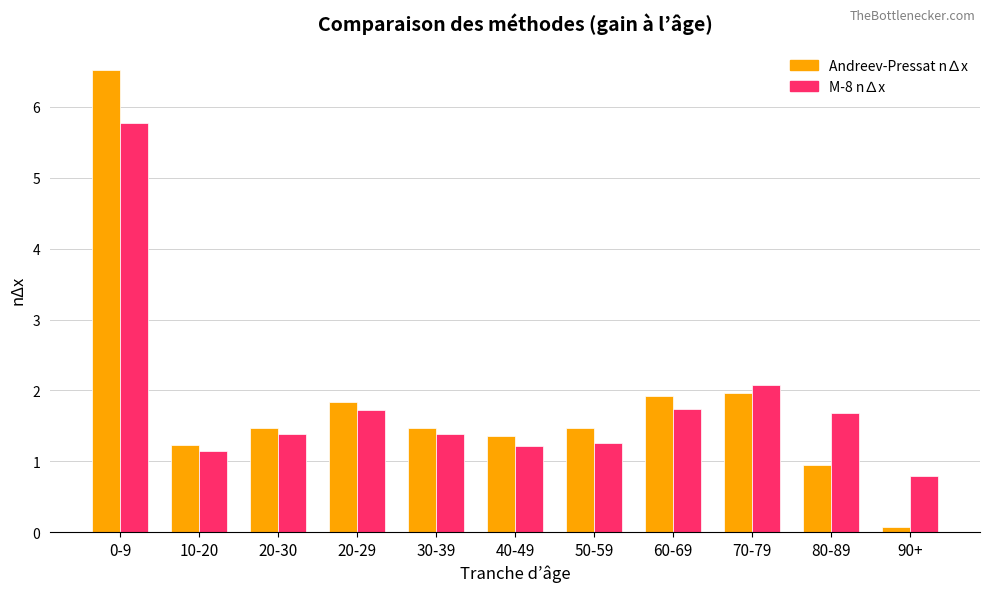

The value of Andreev-Pressat n∆x at 80-89 is 1.4. True or false?

False